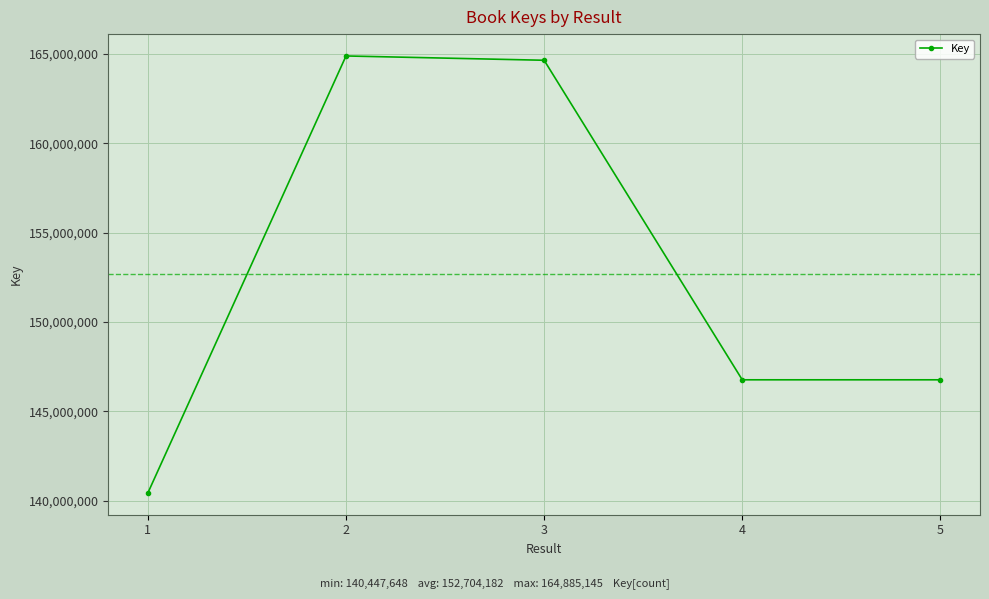

What is the difference between the values at 4 and 1?

6324412